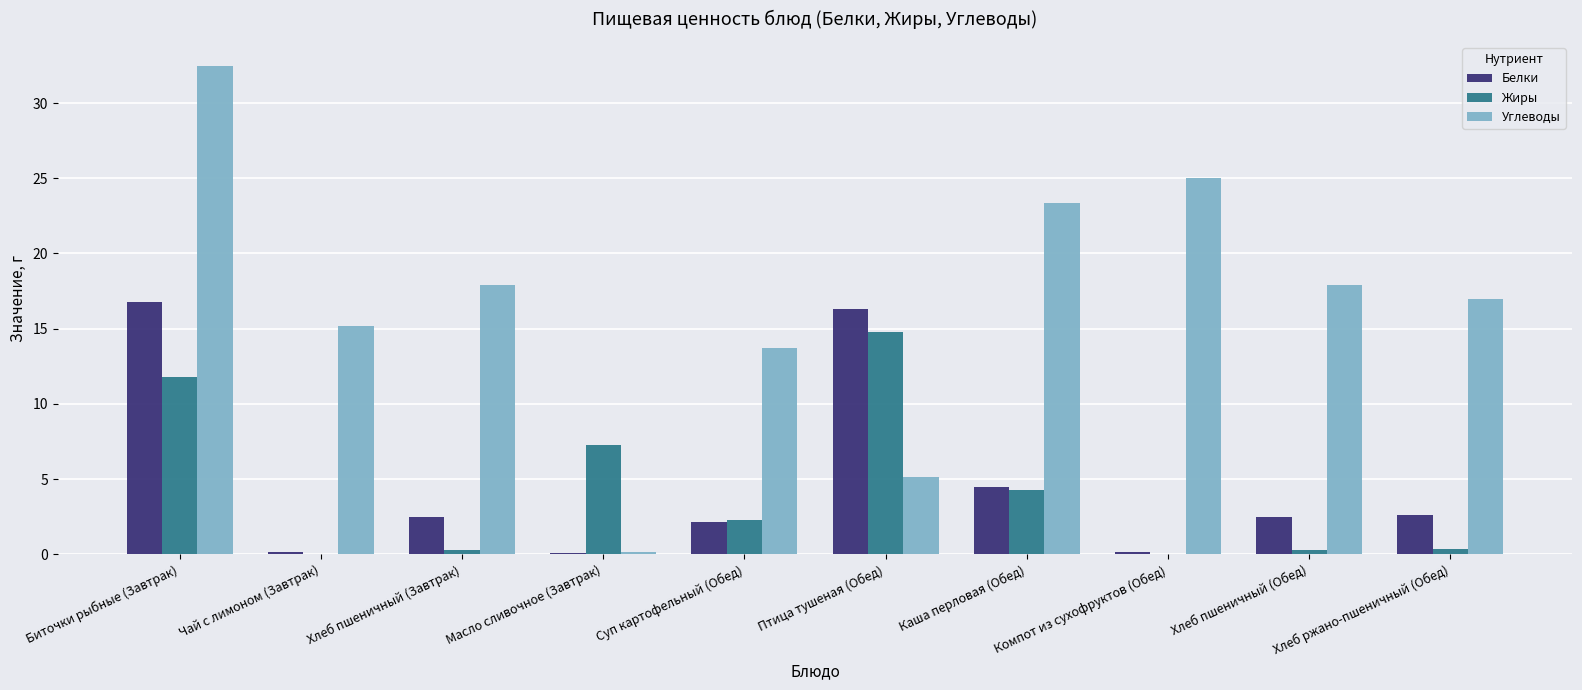

How many distinct data groups are displayed?

3